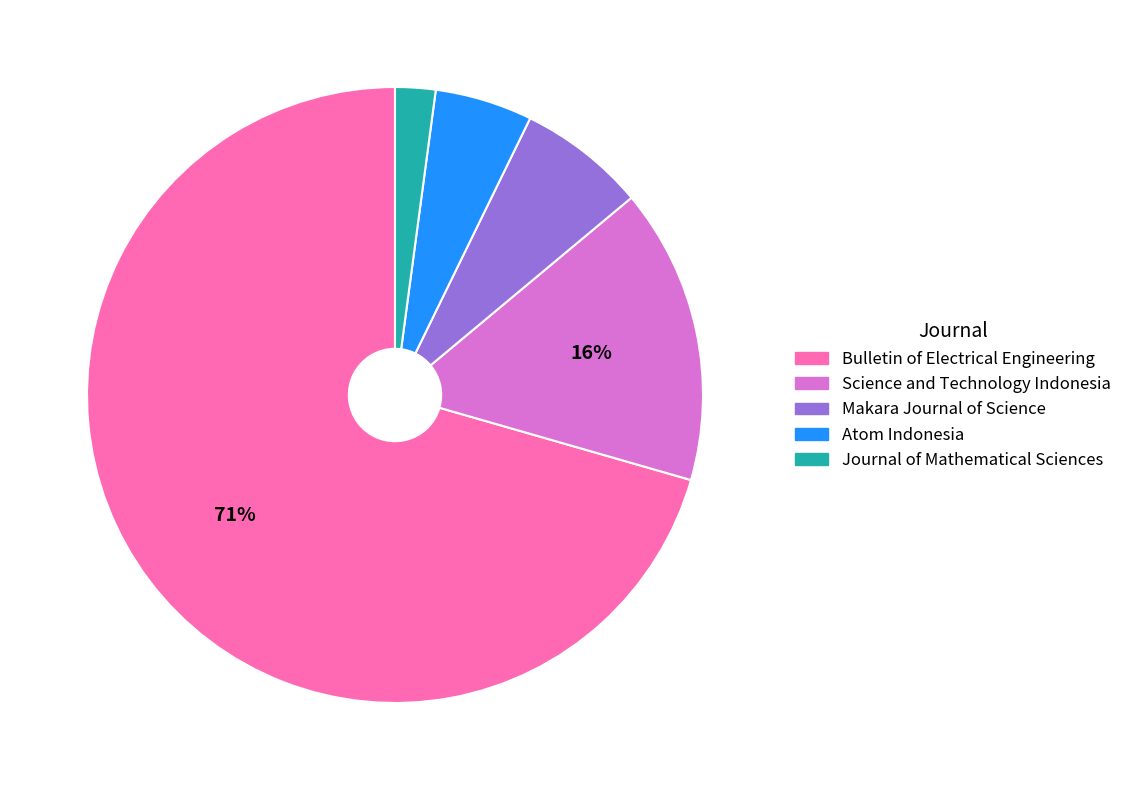

Does any single category account for the majority?

Yes